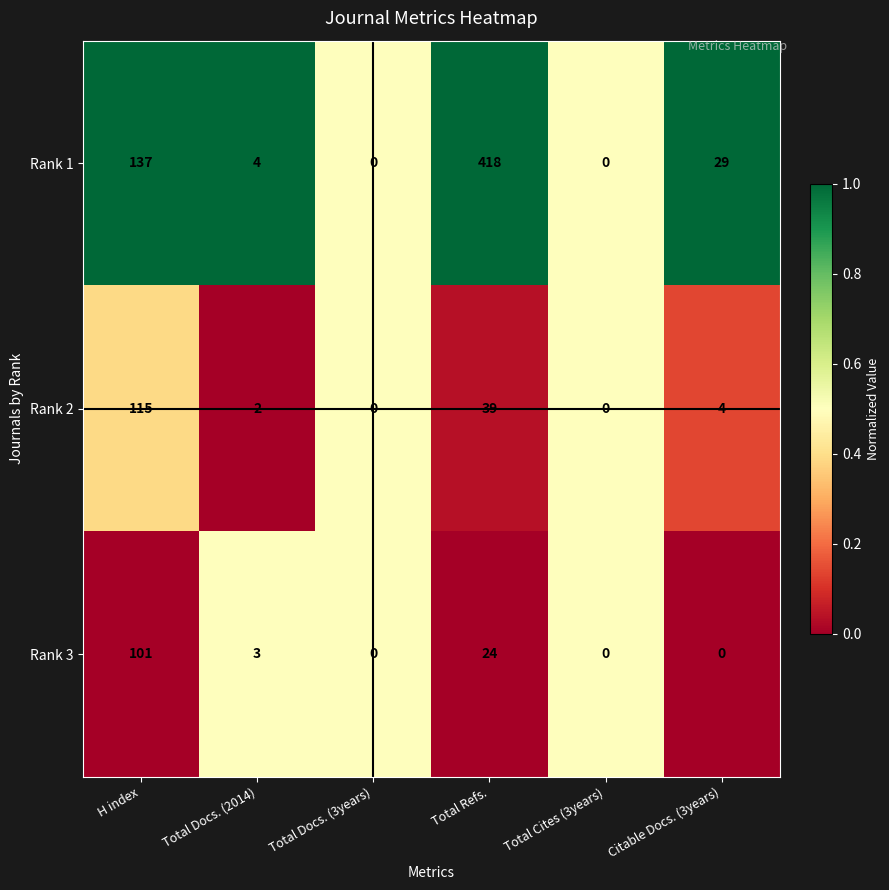

Count the number of data series in this chart.

3